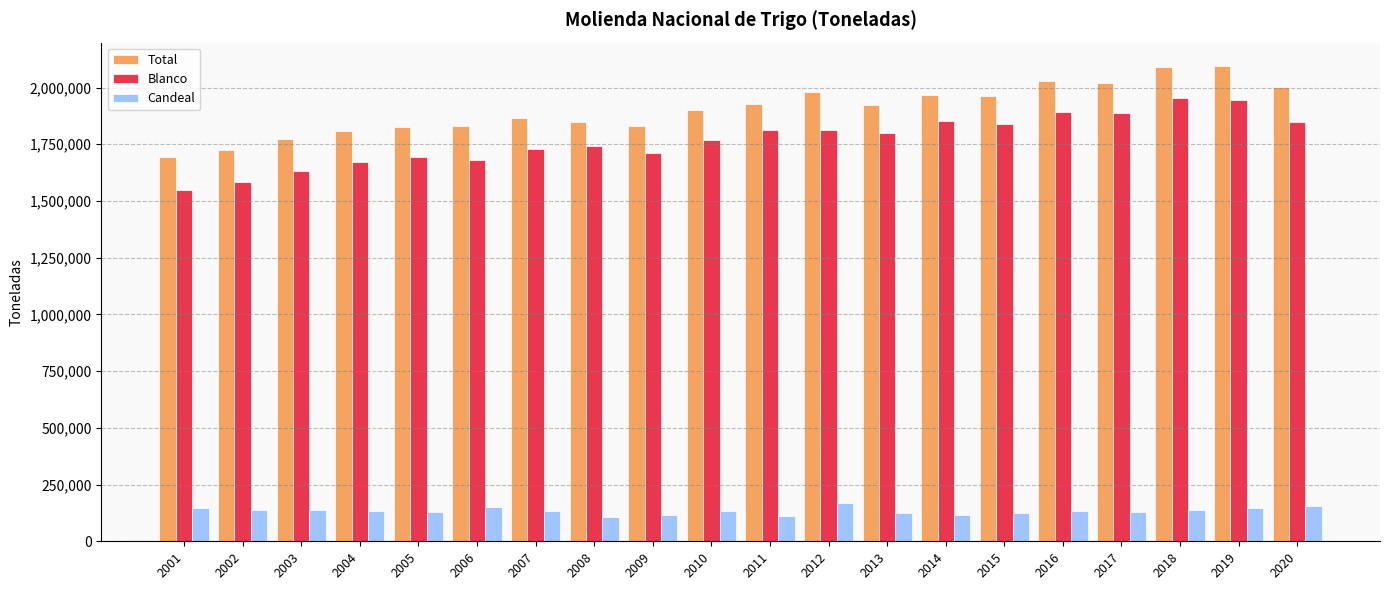

What is the value of the Candeal bar at the 16th from the left?

134478